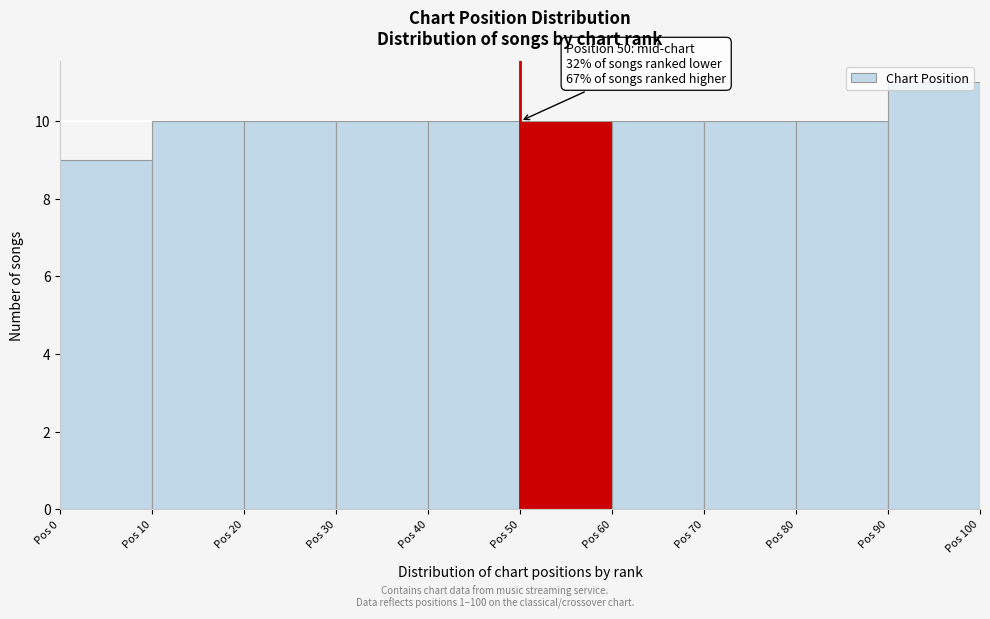

Over which range of the x-axis is the bar tallest?

90 to 100